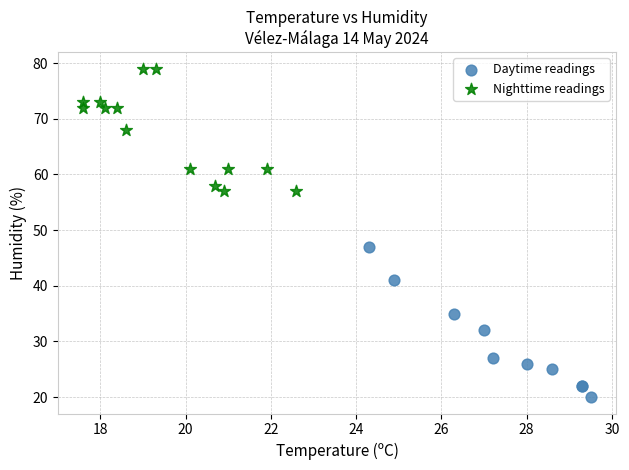

Which series reaches the minimum Y coordinate?

Daytime readings